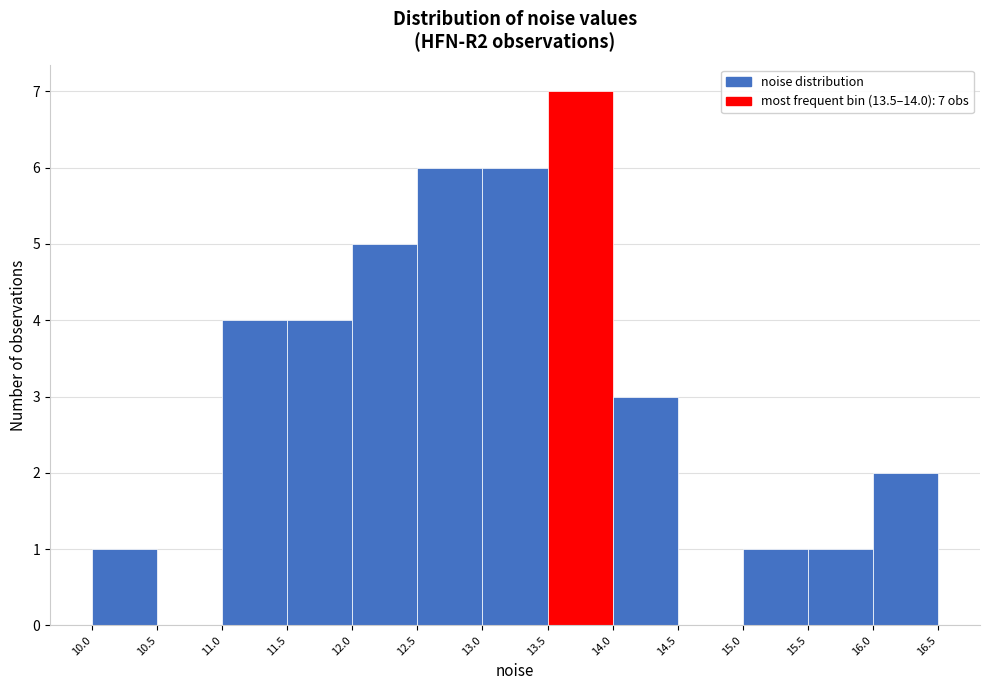

Over which range of the x-axis is the bar tallest?

13.5 to 14.0